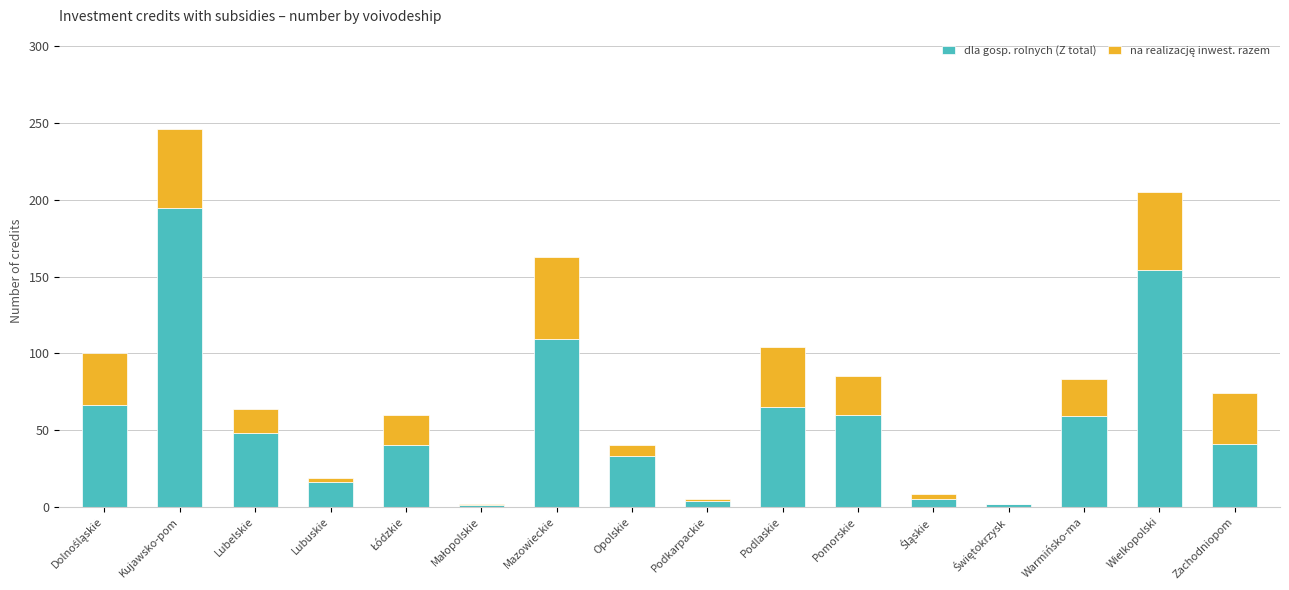

Are the bars horizontal?

No